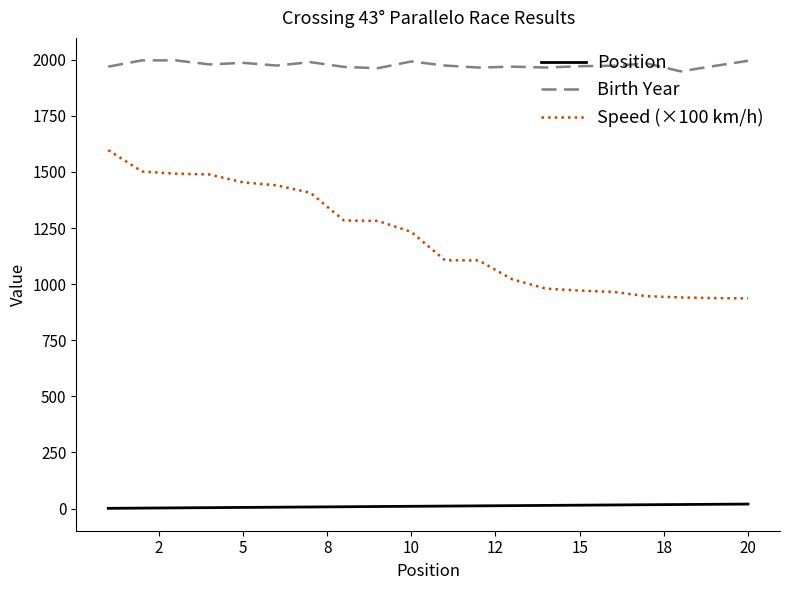

Rank the series by their maximum value, from highest to lowest.

Birth Year, Speed (×100 km/h), Position